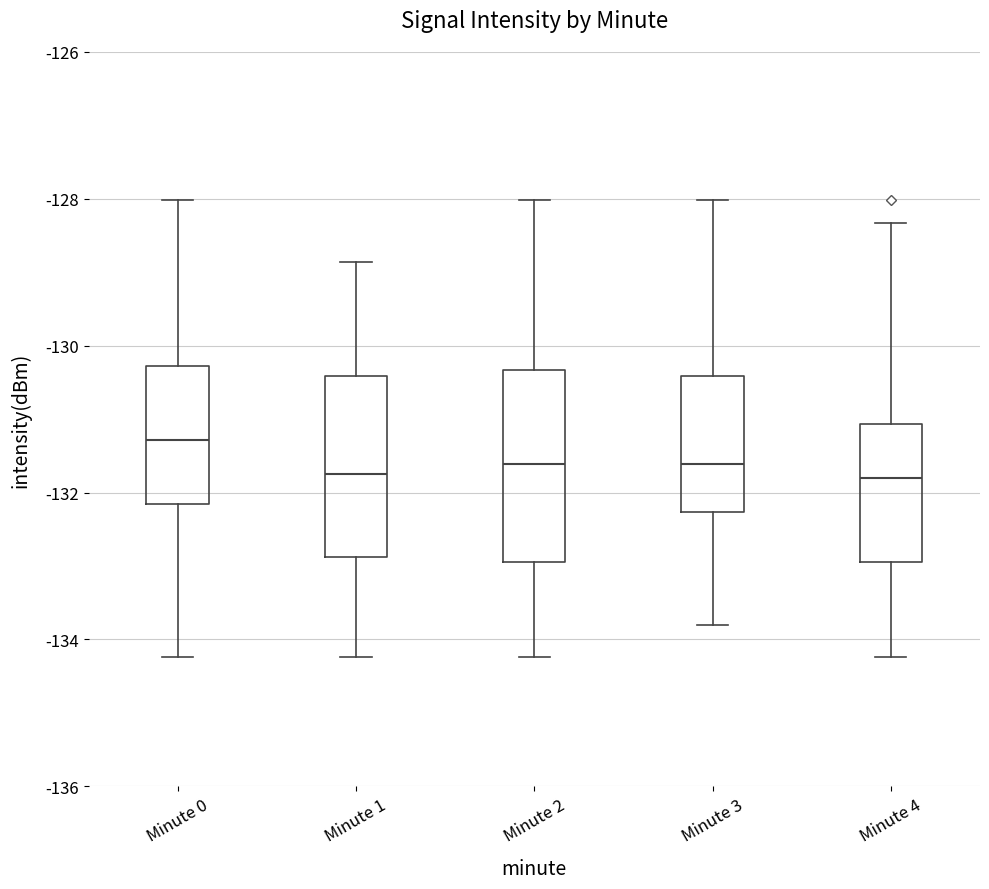

Where is the lower edge of the box for Minute 0 on the y-axis? The values are not printed on the chart, so give them approximately, as read against the axis.

-132.2